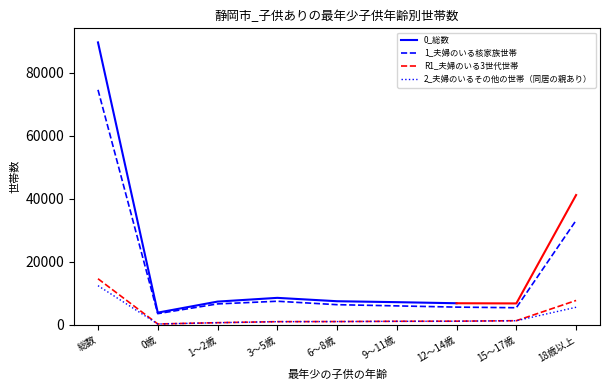

At which category does 0_総数 reach its first local peak?

3～5歳